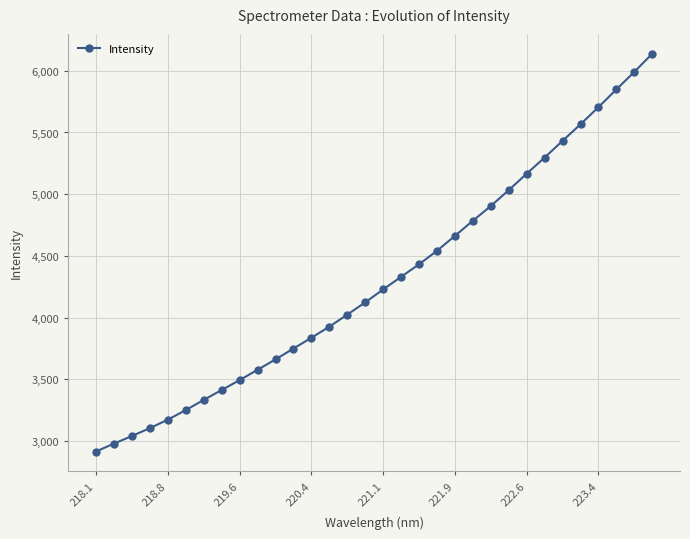

How many values exceed 4227?

16